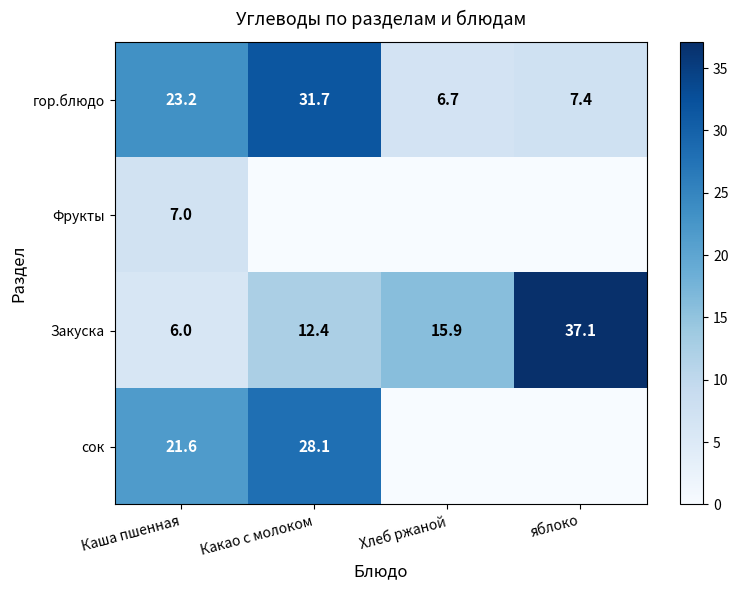

Is it true that Фрукты equals 7.0 at Каша пшенная?

True